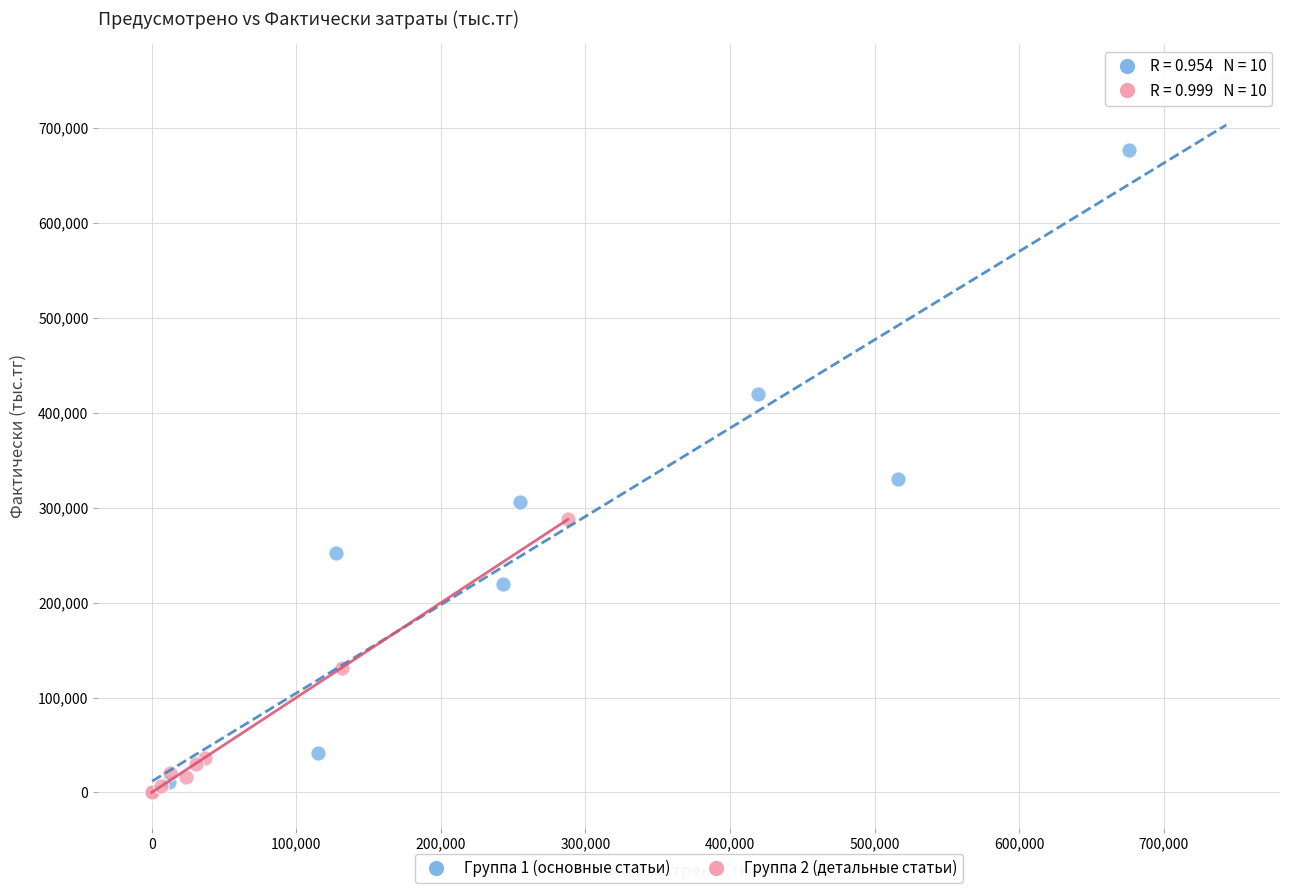

Which series has the largest Y range (max minus min)?

Группа 1 (основные статьи)